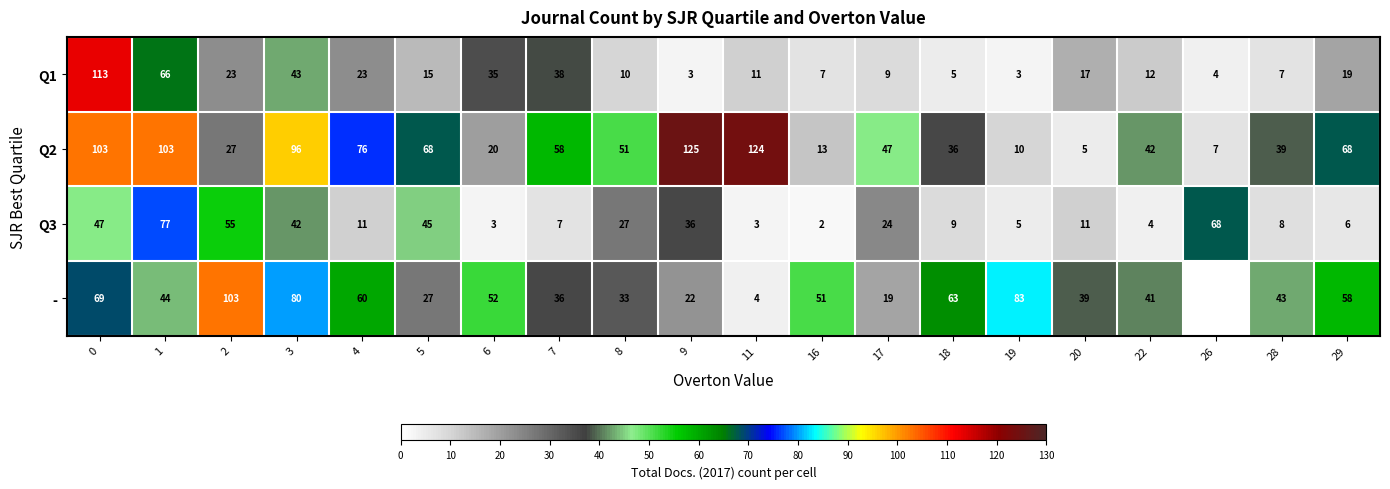

Is the value of Q1 at 26 greater than the value of - at 8?

No